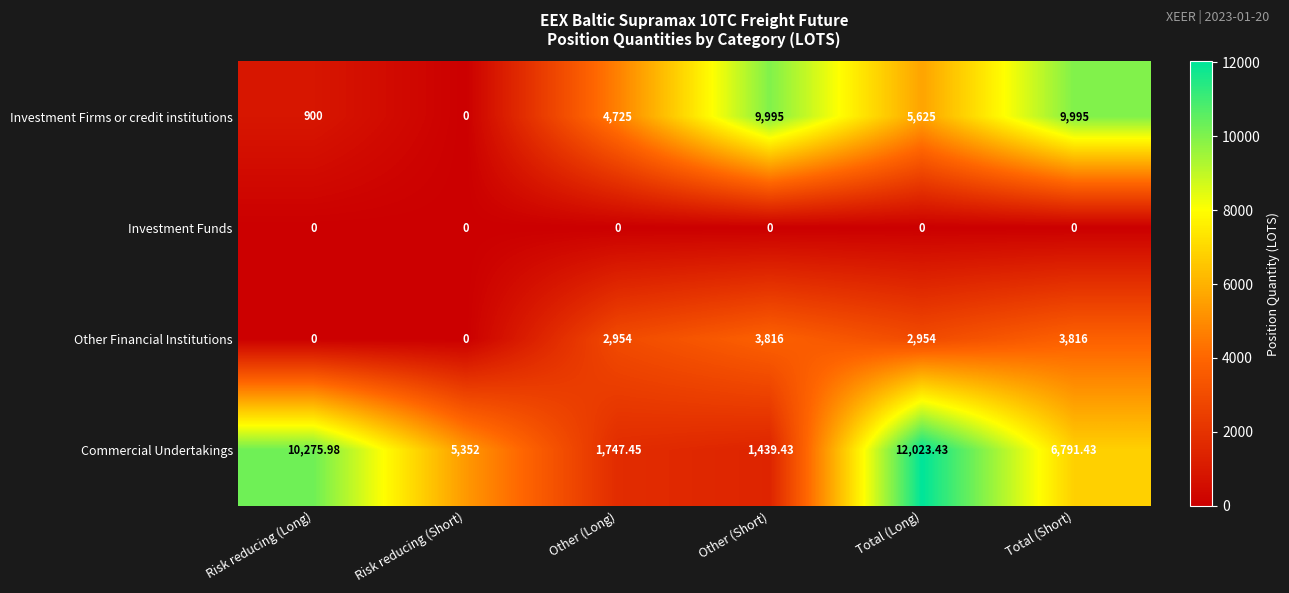

At which label does Commercial Undertakings first exceed 6791?

Risk reducing (Long)